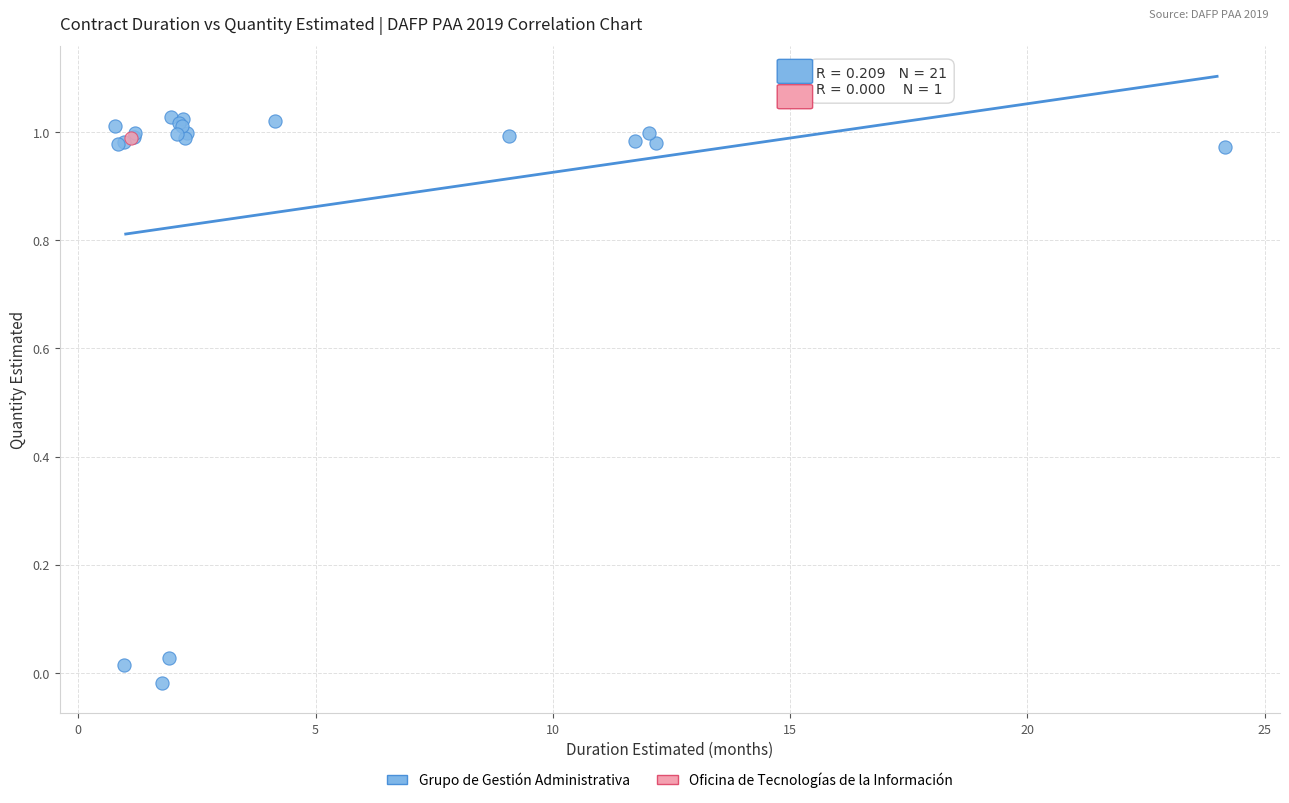

What are all the series names shown in the legend?

Grupo de Gestión Administrativa, Oficina de Tecnologías de la Información